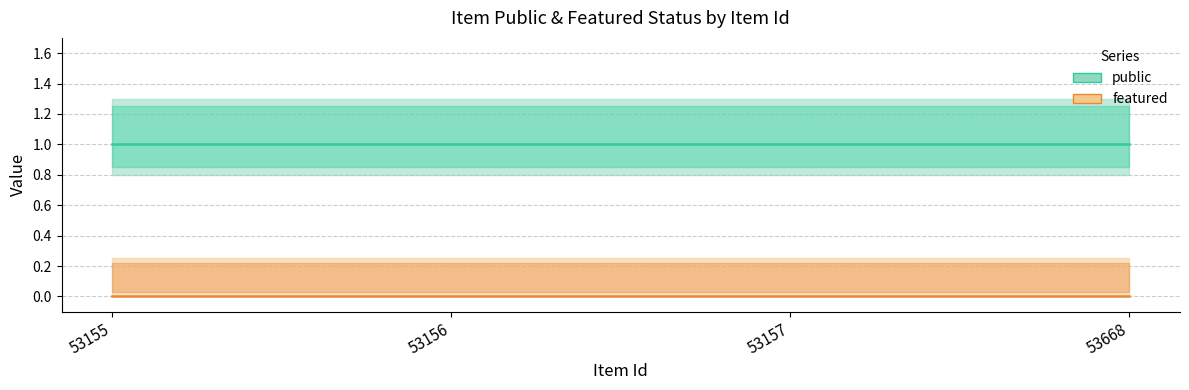

True or false: public and featured intersect in this chart.

False